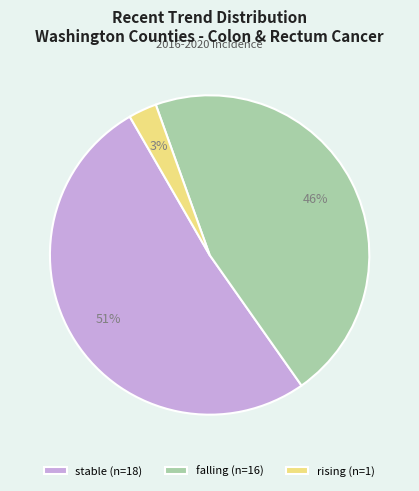

To the nearest percent, what is the average slice percentage?

33%